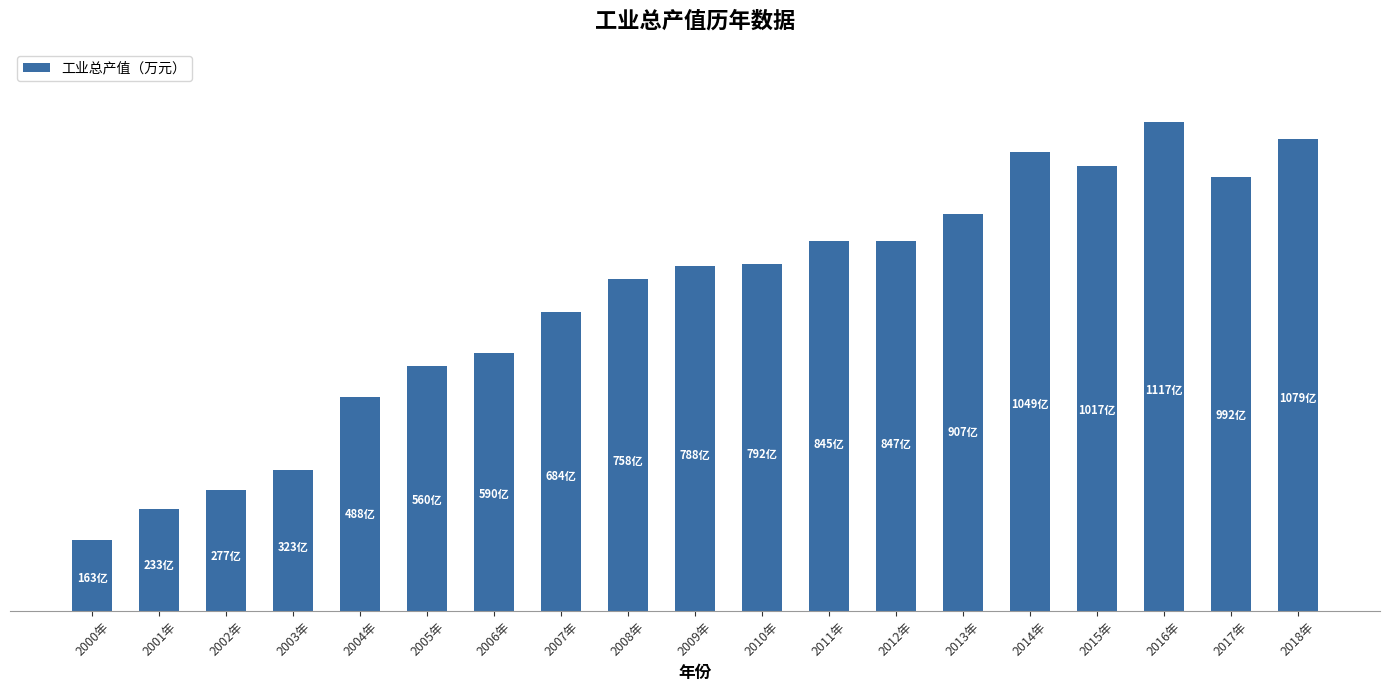

Are the bars horizontal?

No